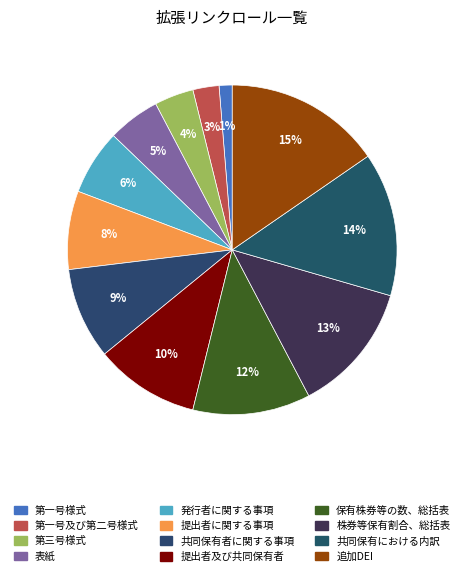

Rank the categories by value from lowest to highest.

第一号様式, 第一号及び第二号様式, 第三号様式, 表紙, 発行者に関する事項, 提出者に関する事項, 共同保有者に関する事項, 提出者及び共同保有者, 保有株券等の数、総括表, 株券等保有割合、総括表, 共同保有における内訳, 追加DEI